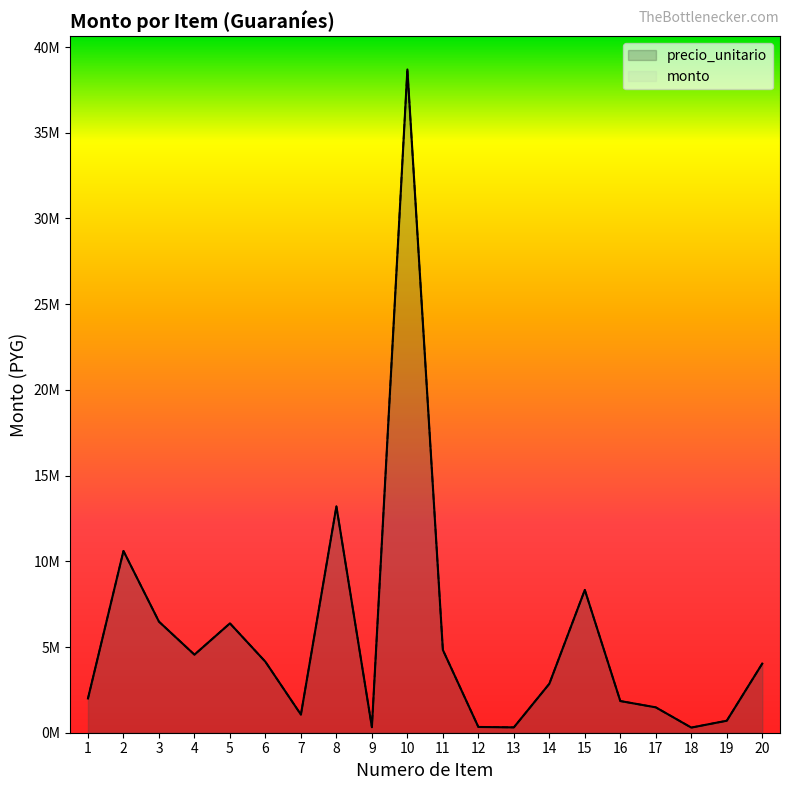

What is the sum of all monto values?

112453500